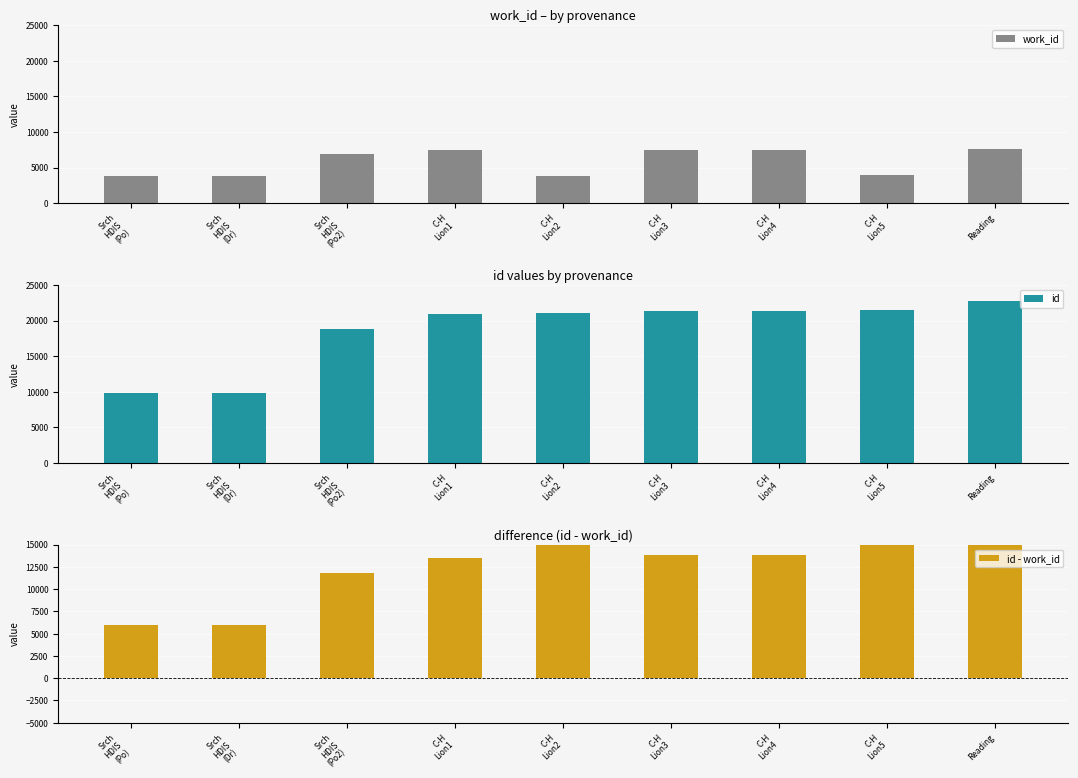

What is the average value of the id - work_id series?

12754